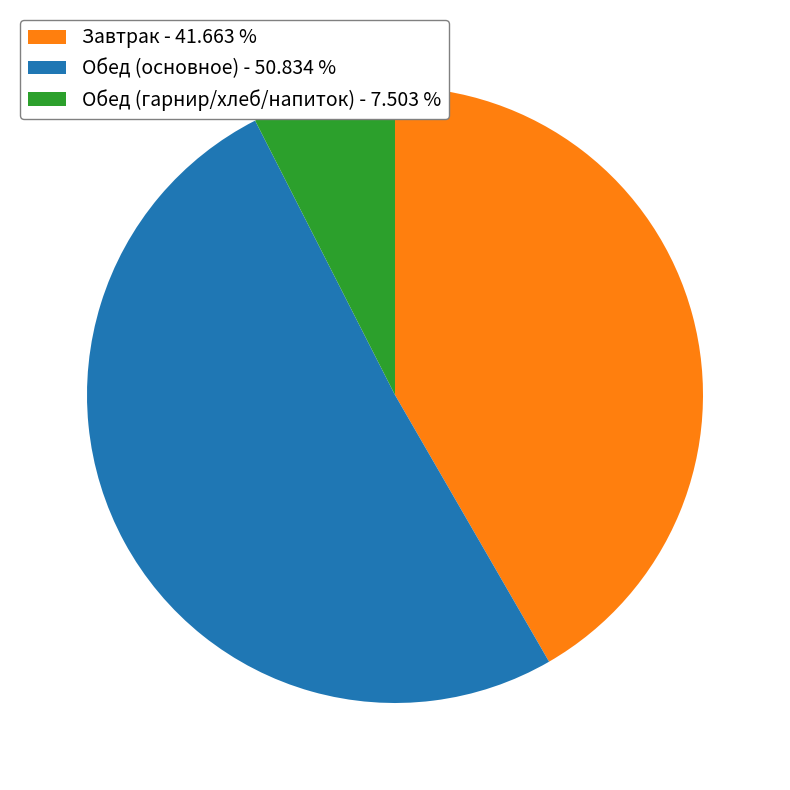

Rank the categories by value from lowest to highest.

Обед (гарнир/хлеб/напиток) - 7.503 %, Завтрак - 41.663 %, Обед (основное) - 50.834 %